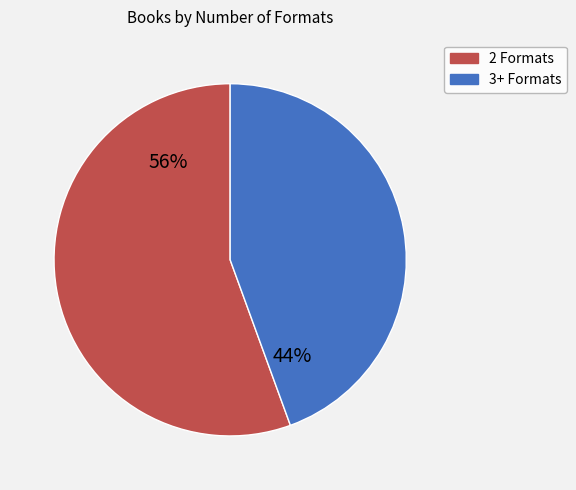

How many slices are in this pie chart?

2